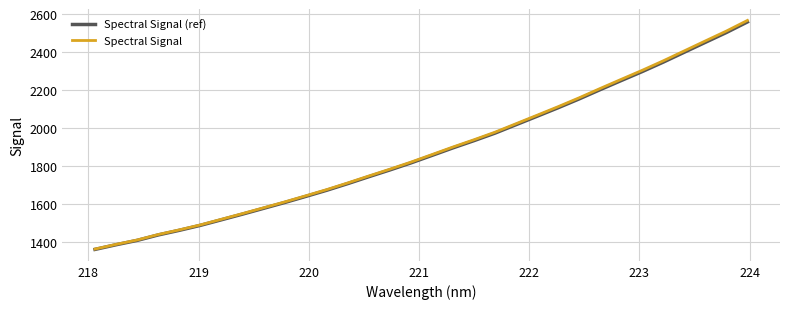

What is the average value of the Spectral Signal series?

1884.8